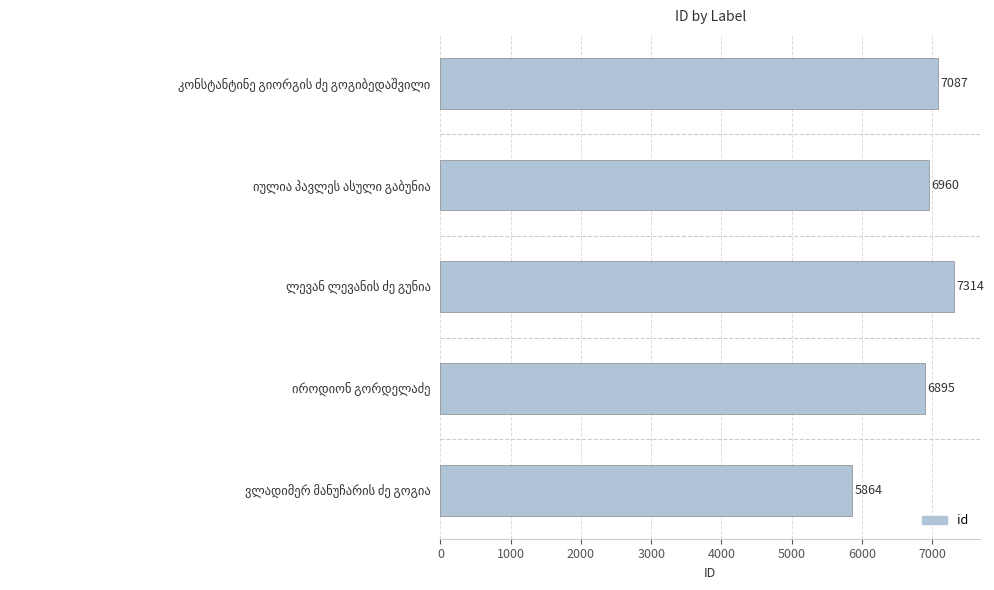

What is the average value?

6824